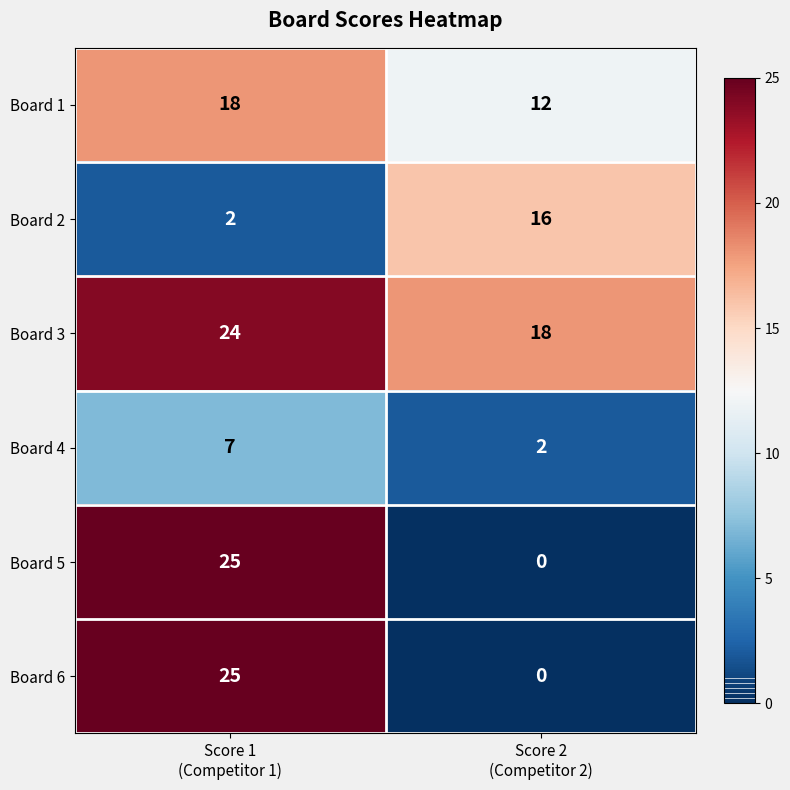

What is the maximum value shown in the chart?

25